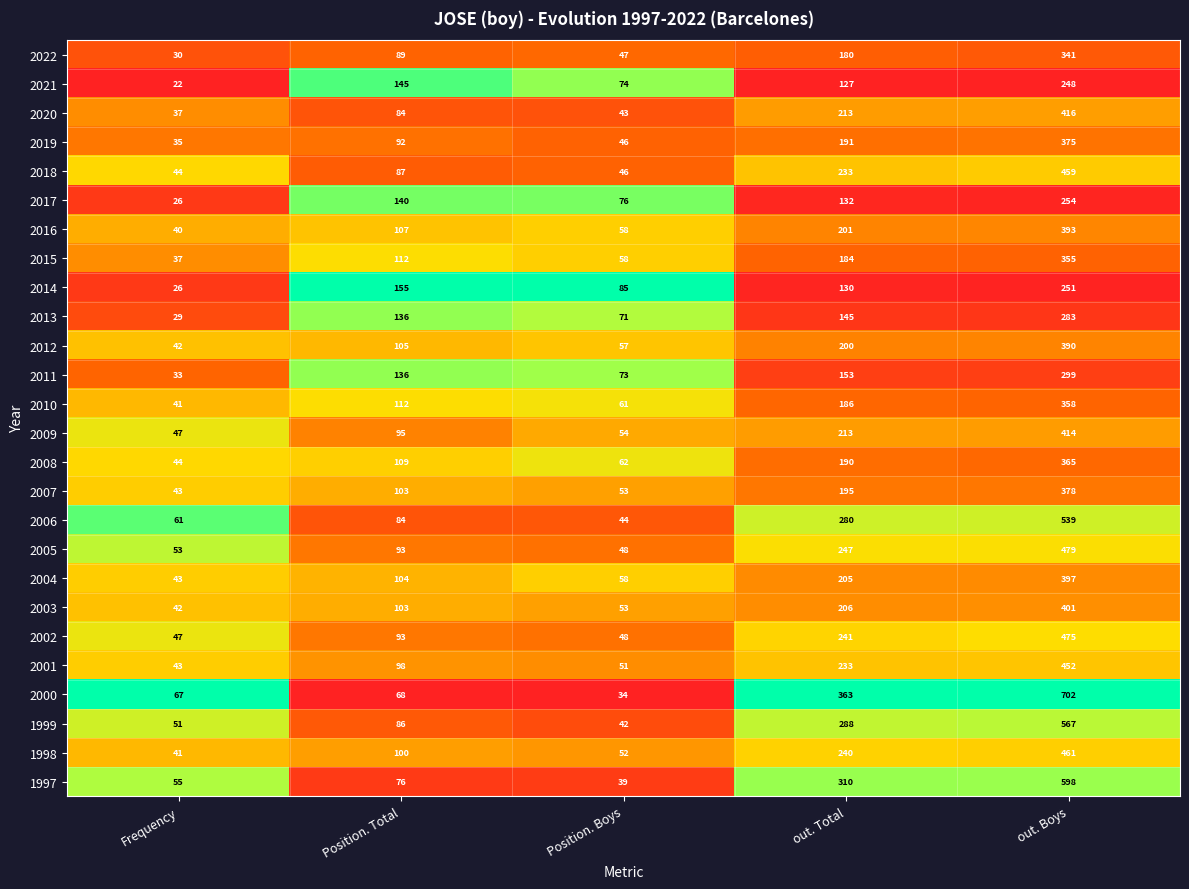

What is the average value of the 2020 series?

159